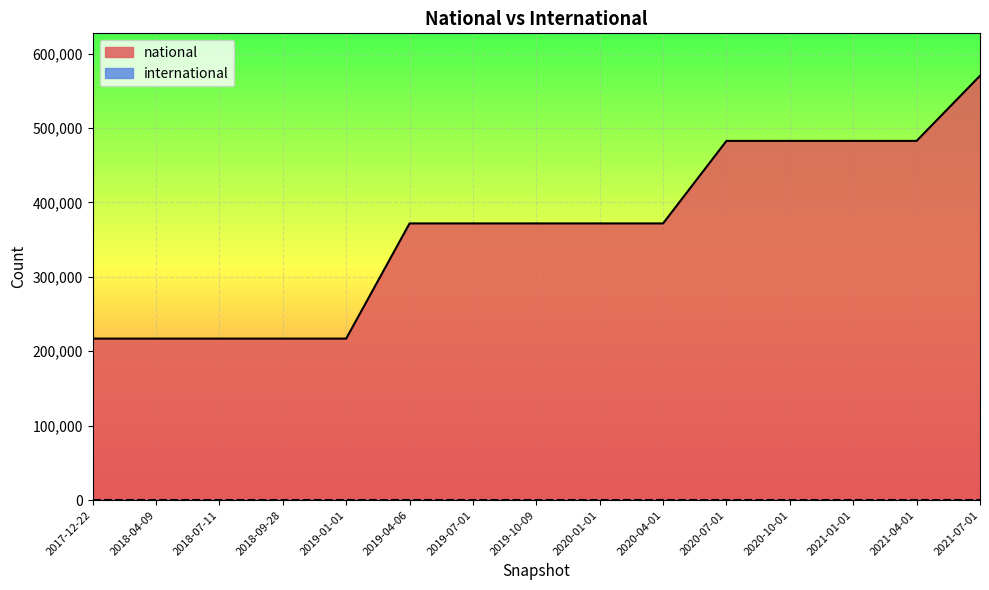

How many series are shown in this chart?

2